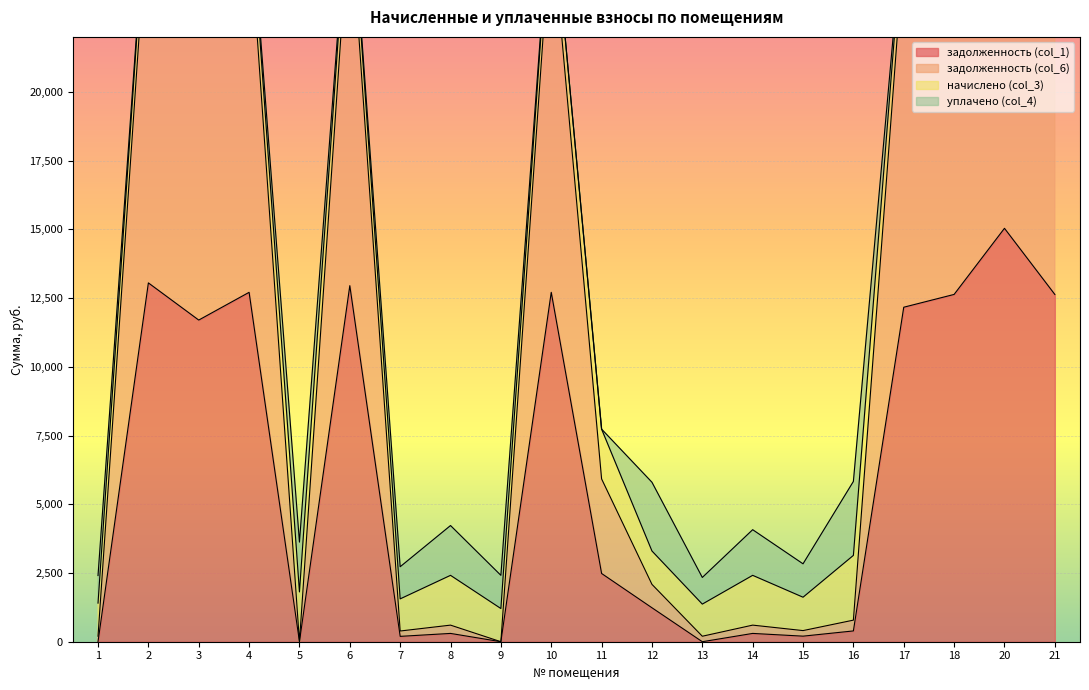

What is the sum of all задолженность (col_6) values?

249931.1